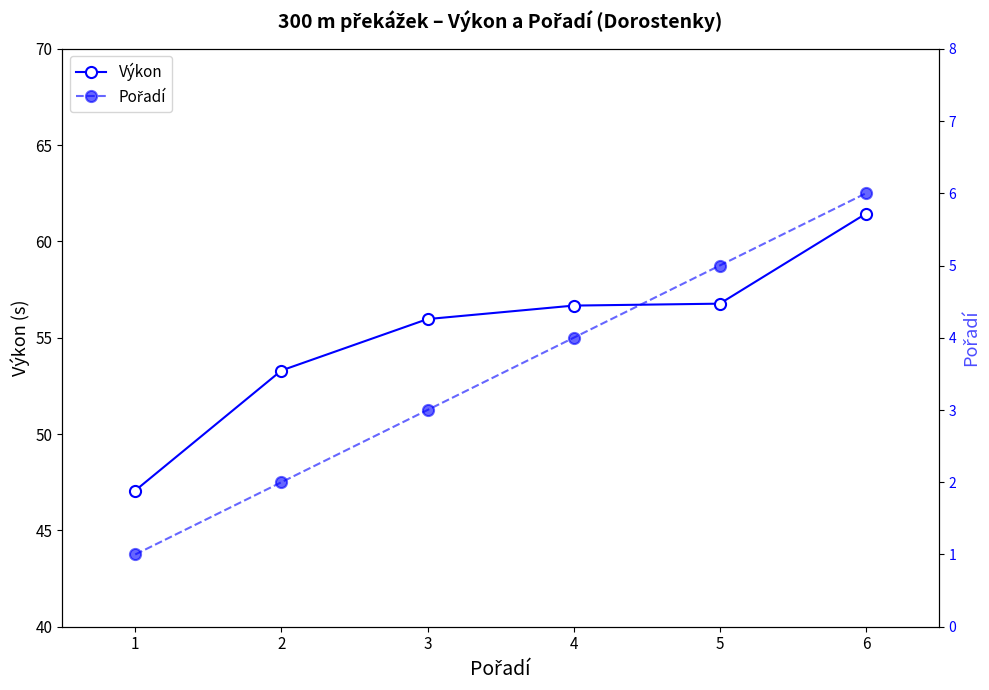

List the series in order of their overall mean, lowest first.

Pořadí, Výkon